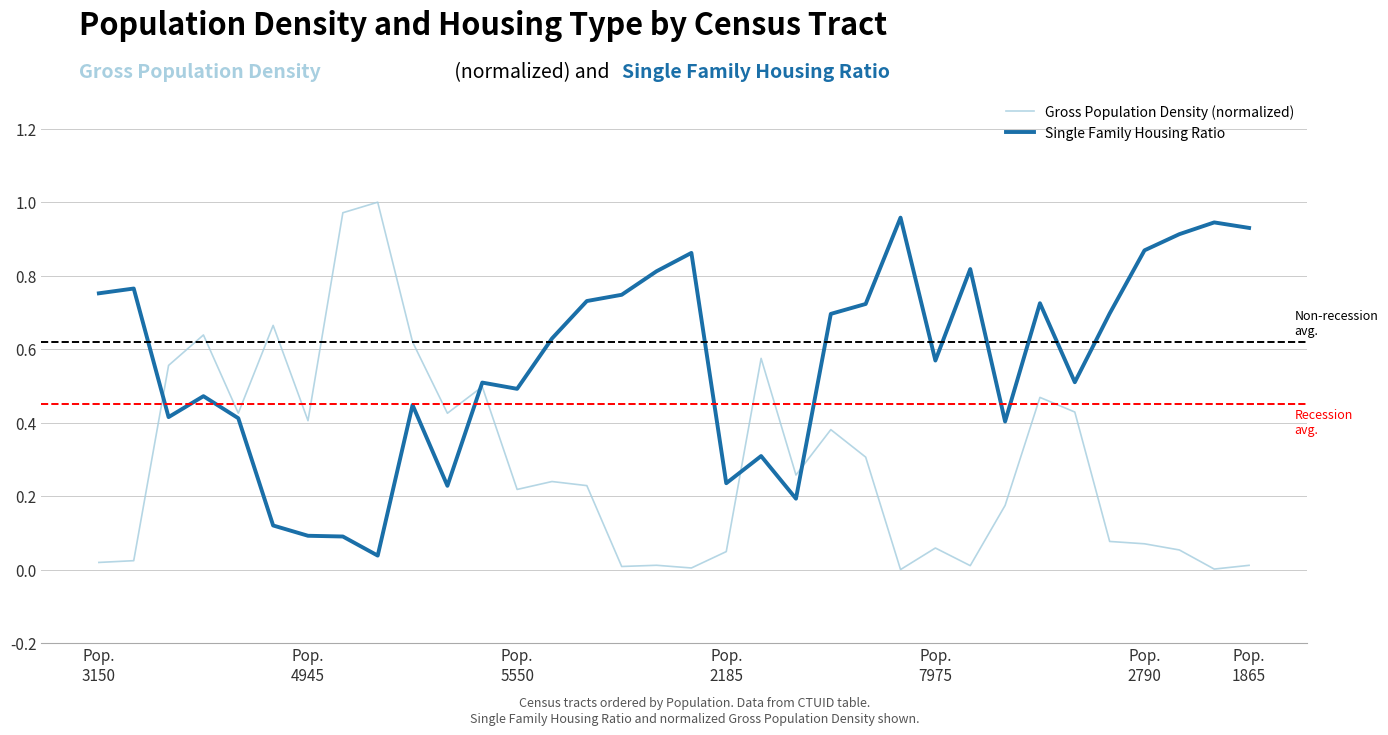

What are all the series names shown in the legend?

Gross Population Density (normalized), Single Family Housing Ratio